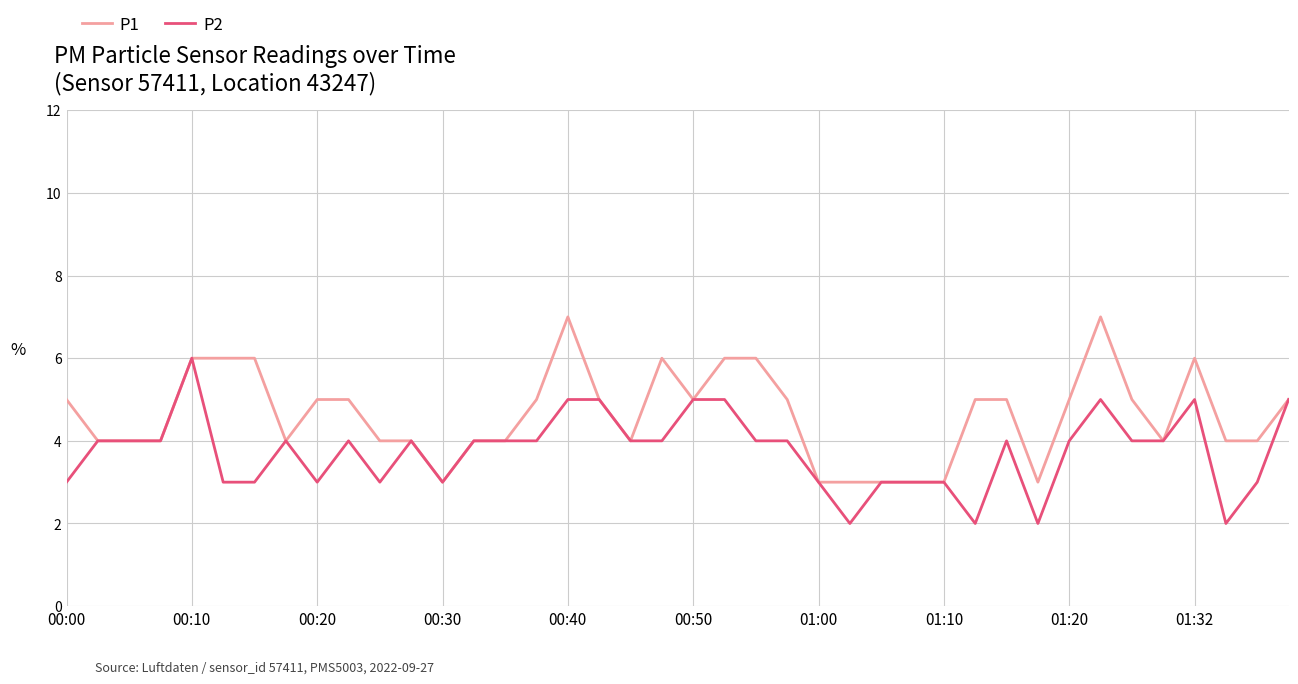

Which series has the largest total across all categories?

P1